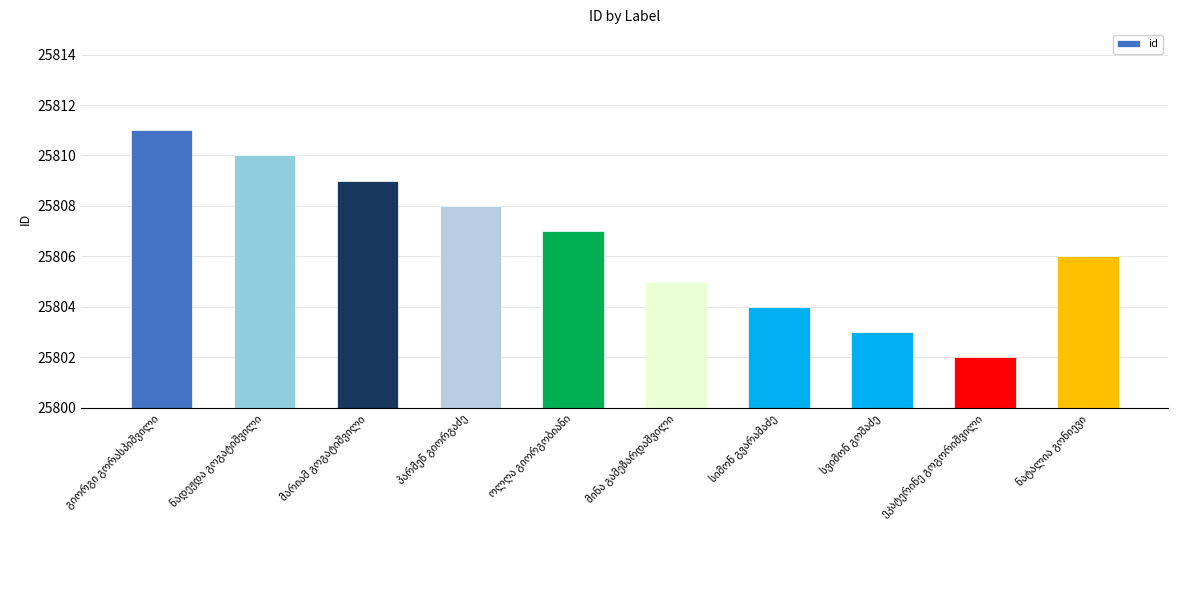

What is the value of the 2nd bar from the left?

25810